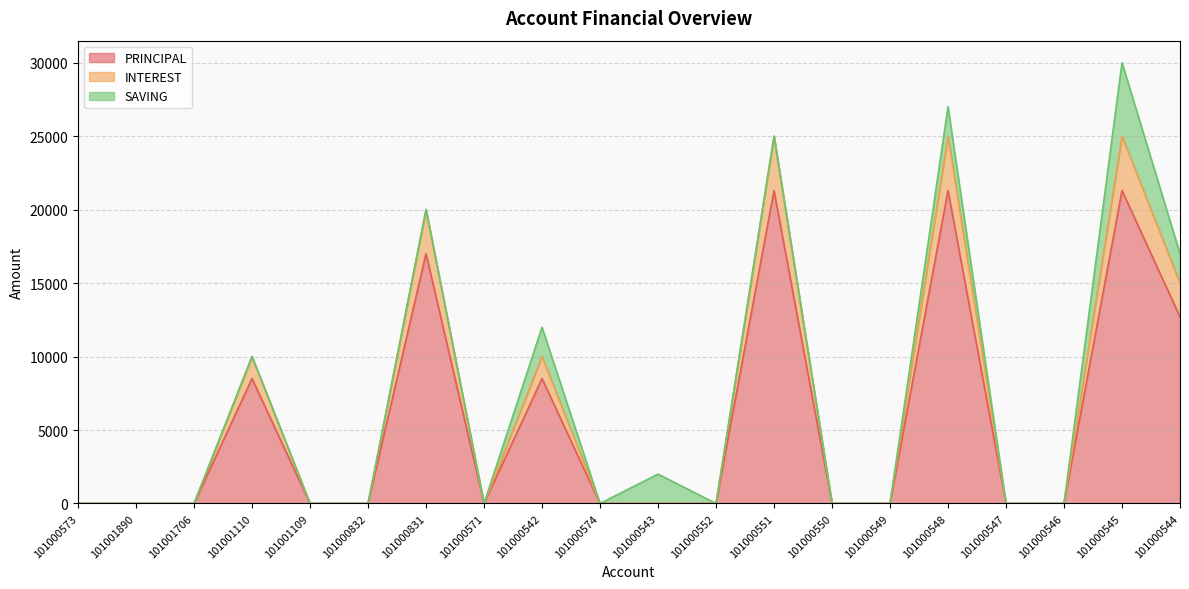

True or false: PRINCIPAL has a value of -13882 at 101000543.

False